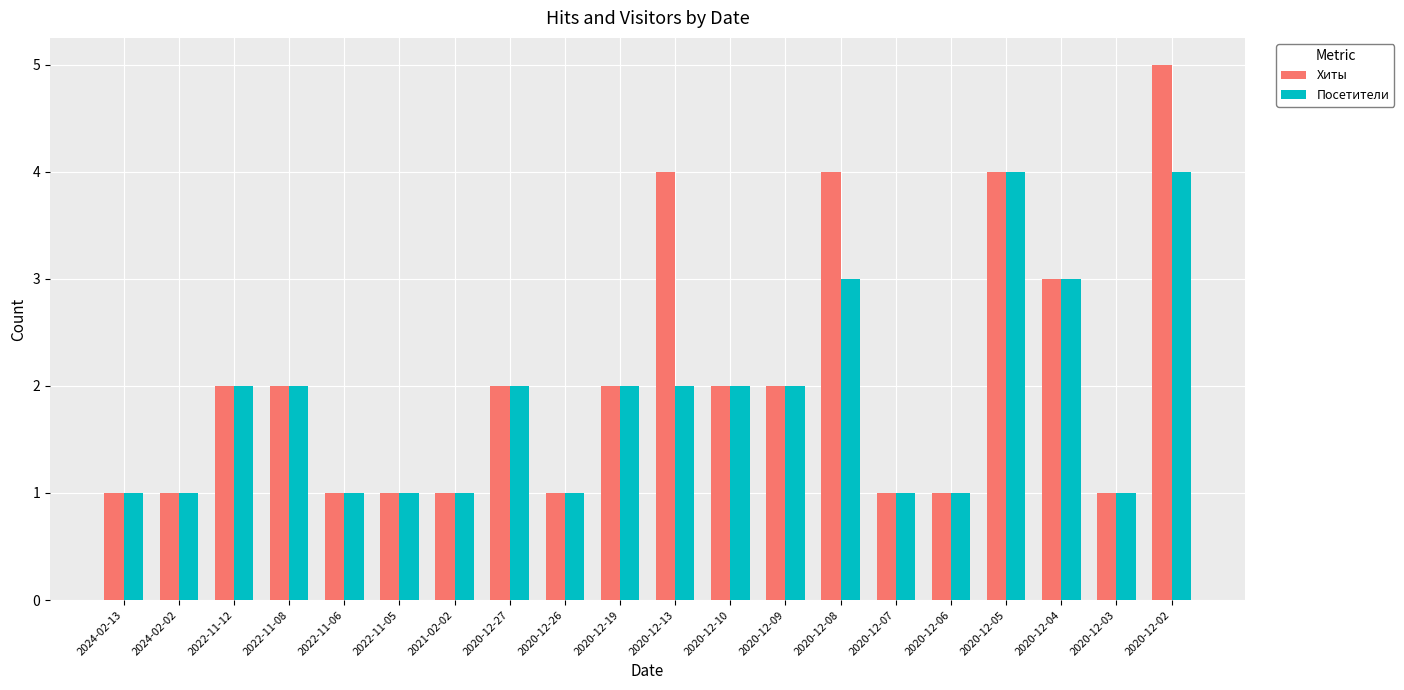

Reading left to right, what are all the values shown in this chart?

Хиты: 2024-02-13=1	2024-02-02=1	2022-11-12=2	2022-11-08=2	2022-11-06=1	2022-11-05=1	2021-02-02=1	2020-12-27=2	2020-12-26=1	2020-12-19=2	2020-12-13=4	2020-12-10=2	2020-12-09=2	2020-12-08=4	2020-12-07=1	2020-12-06=1	2020-12-05=4	2020-12-04=3	2020-12-03=1	2020-12-02=5
Посетители: 2024-02-13=1	2024-02-02=1	2022-11-12=2	2022-11-08=2	2022-11-06=1	2022-11-05=1	2021-02-02=1	2020-12-27=2	2020-12-26=1	2020-12-19=2	2020-12-13=2	2020-12-10=2	2020-12-09=2	2020-12-08=3	2020-12-07=1	2020-12-06=1	2020-12-05=4	2020-12-04=3	2020-12-03=1	2020-12-02=4